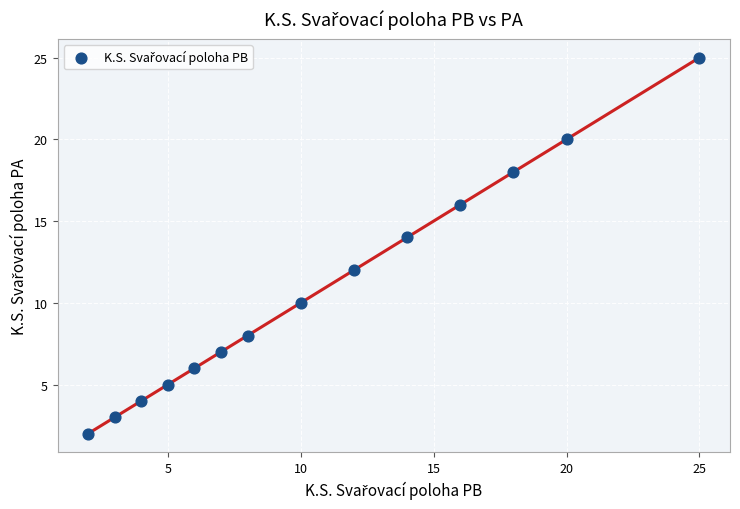

What is the range of Y values (max minus min)?

23